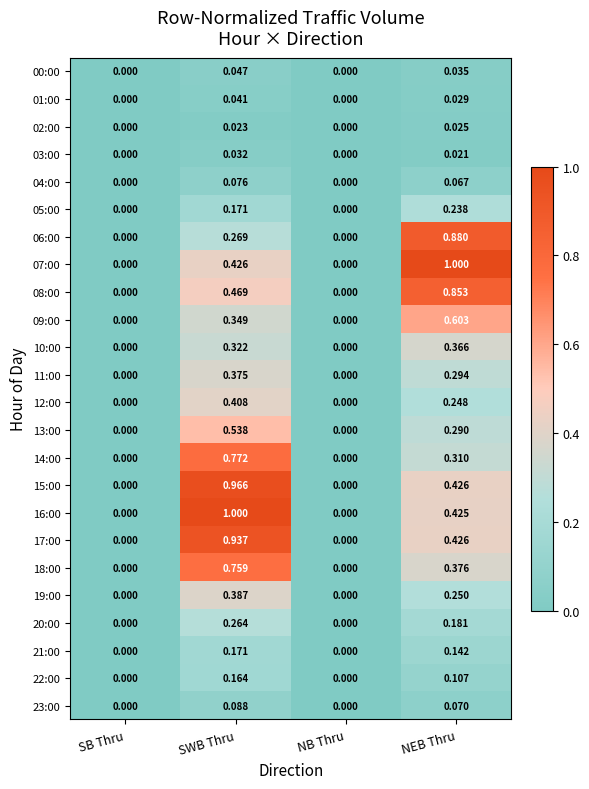

At which category is the sum across all series the highest?

SWB Thru